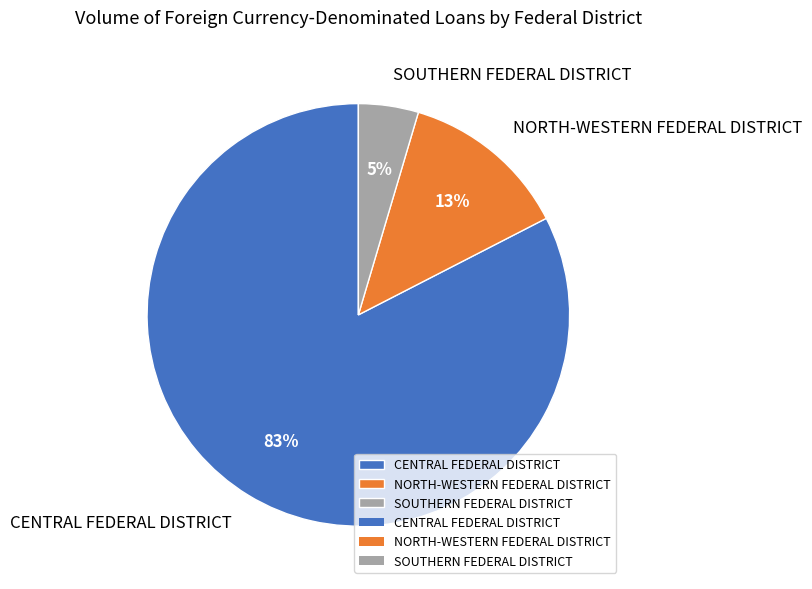

Count the number of slices in the pie.

3